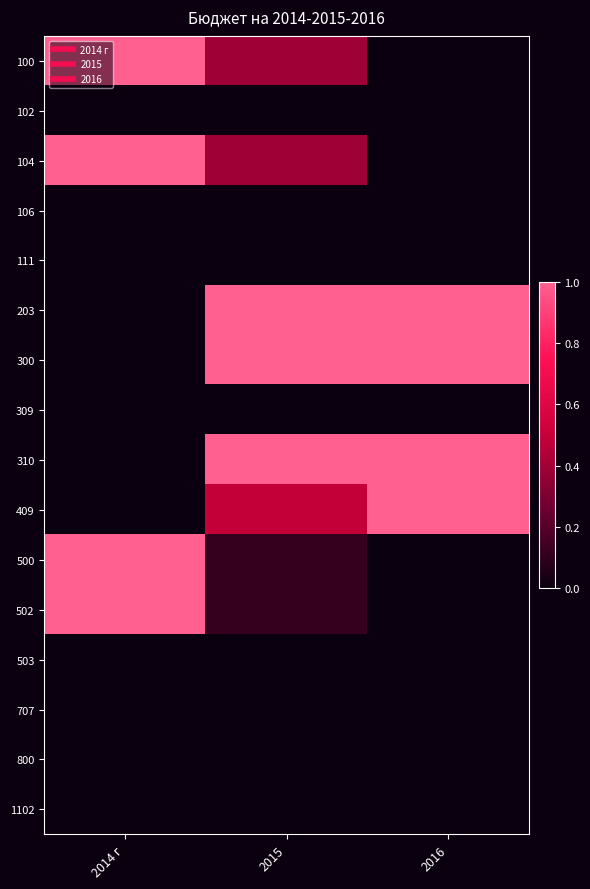

Rank the series at 2015 from lowest to highest value.

102, 106, 111, 309, 503, 707, 800, 1102, 500, 502, 100, 104, 409, 203, 300, 310